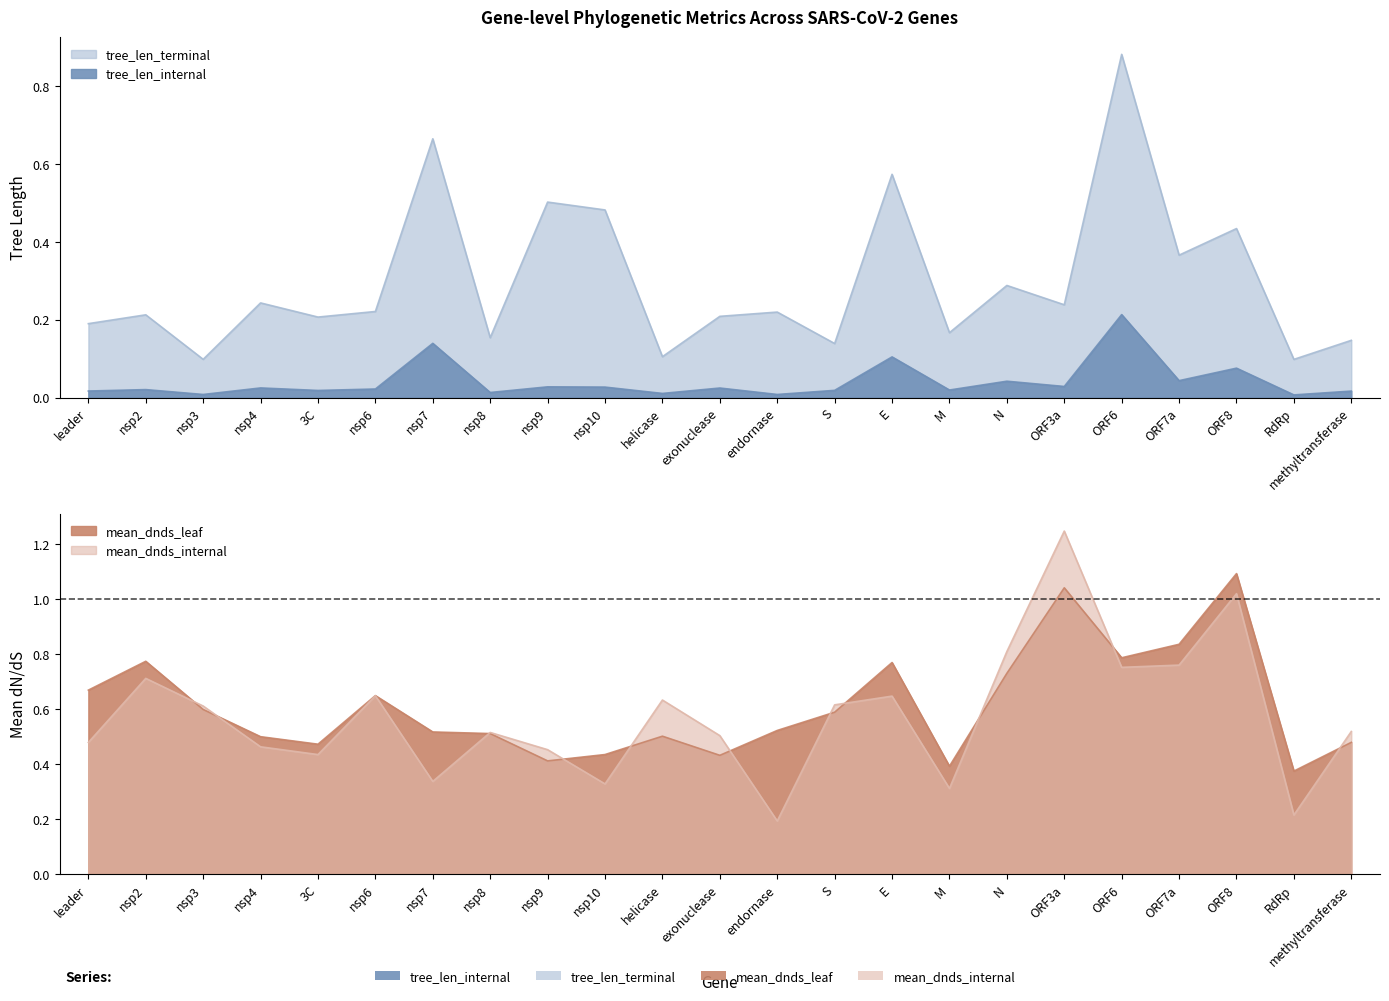

How many interior local valleys does the tree_len_terminal series have?

9